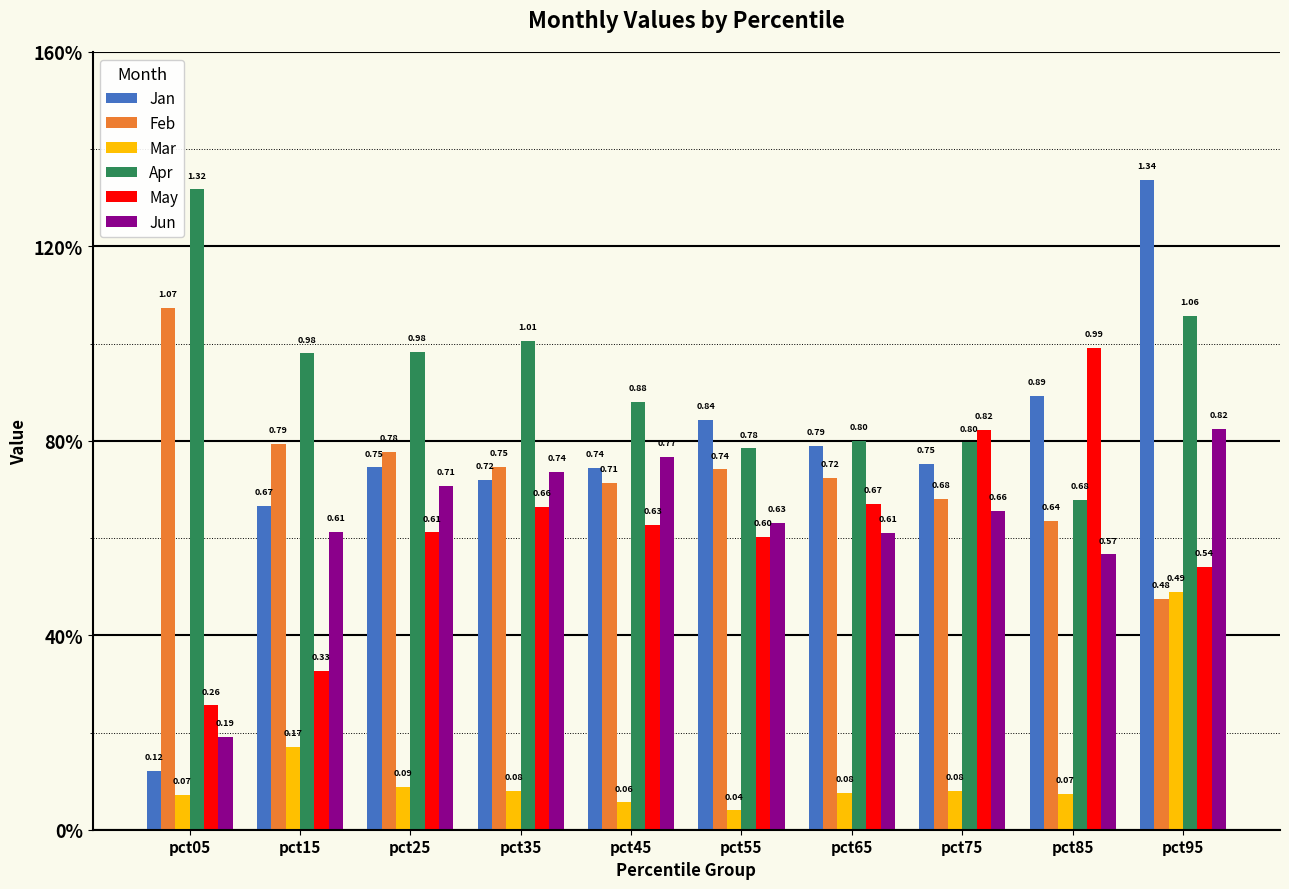

Which has a higher value, pct25 or pct35?

pct25